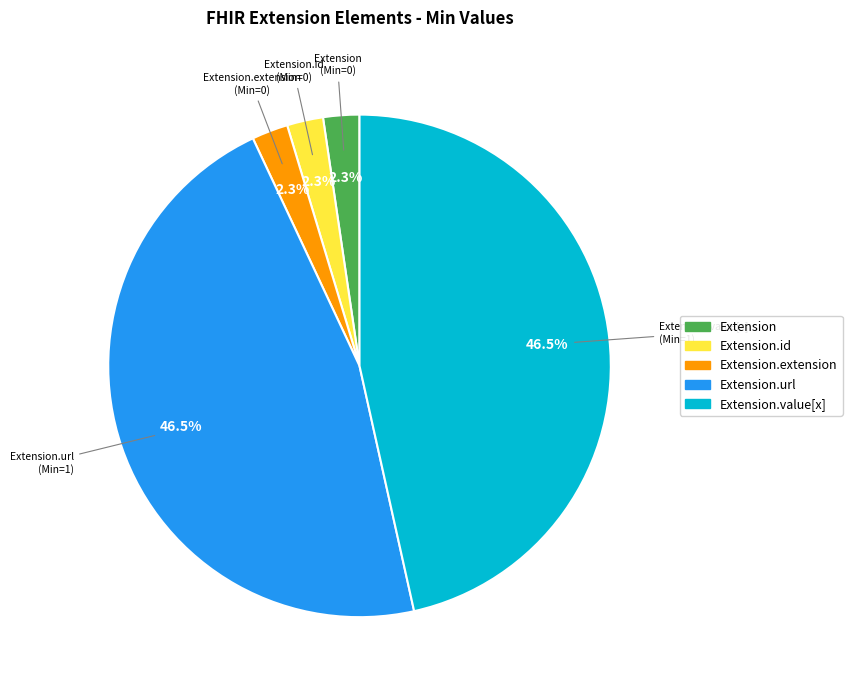

Count the number of slices in the pie.

5